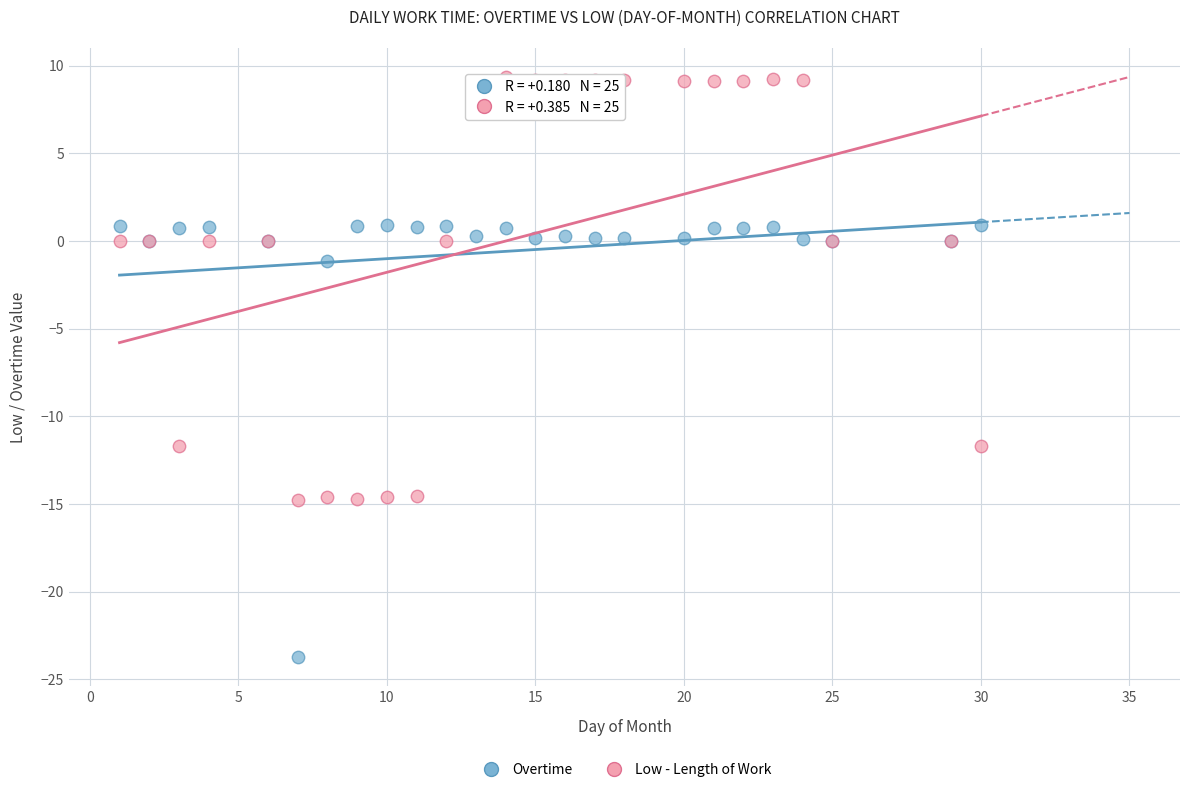

Which series has the widest spread of Y values?

Overtime